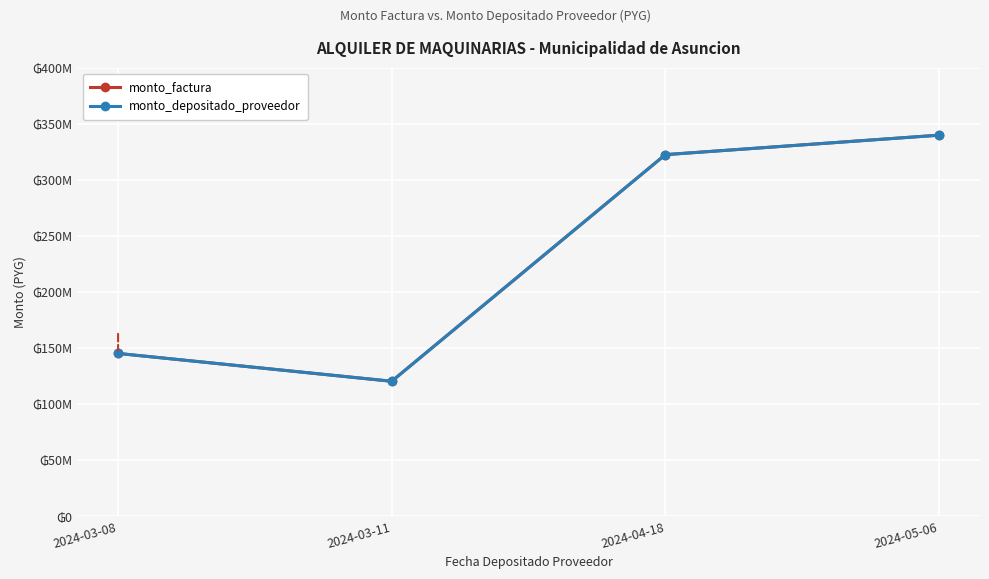

At how many categories does at least one series exceed 155559978?

2